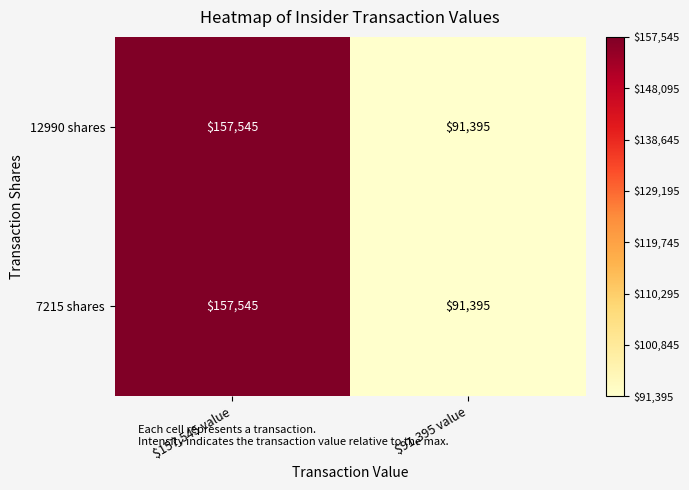

Reading left to right, what are all the values shown in this chart?

12990 shares: 157545	91395
7215 shares: 157545	91395